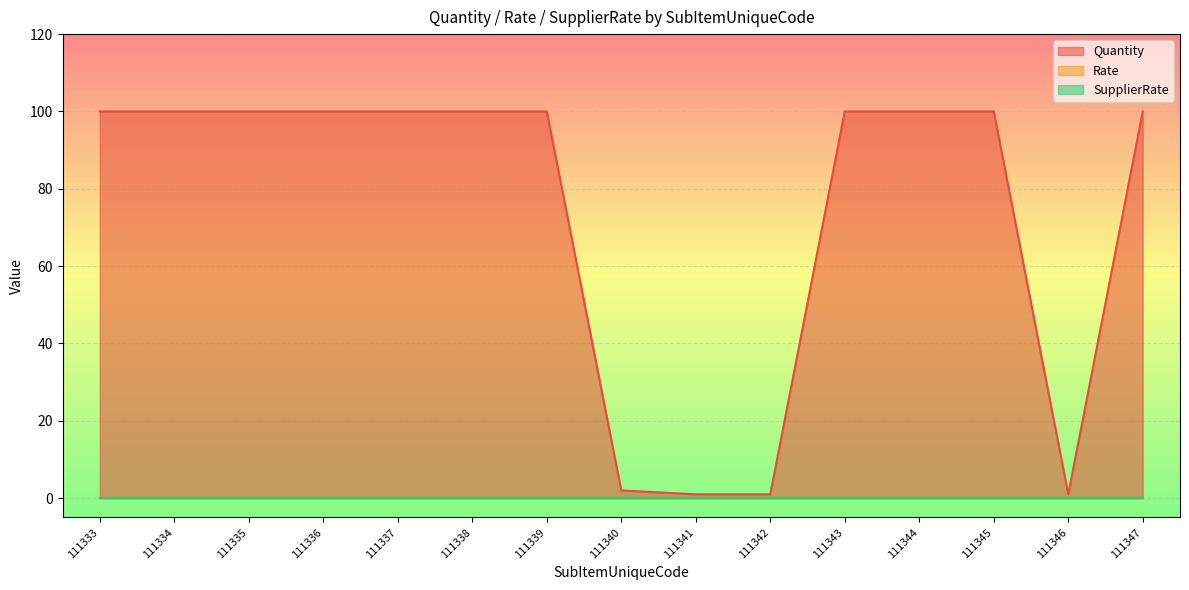

How many values in the Quantity series are below 100?

4